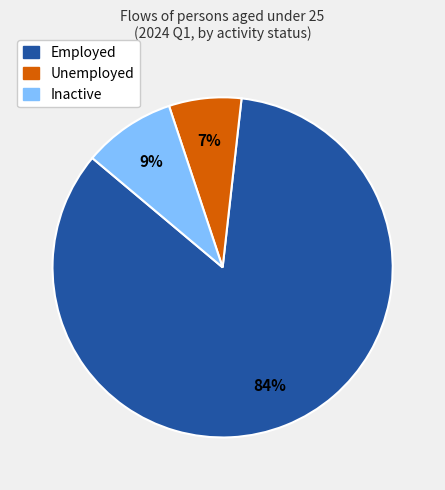

To the nearest percent, what is the average slice percentage?

33%